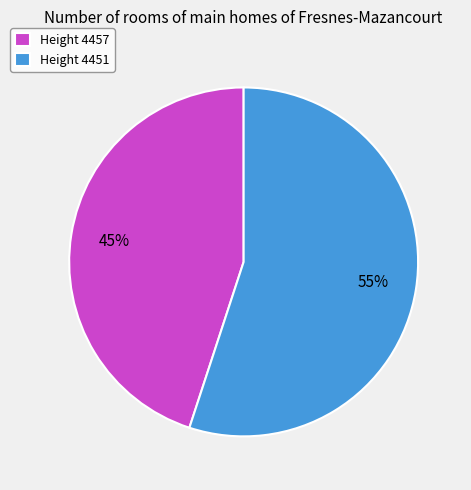

To the nearest percent, what is the difference between the largest and smallest slice percentages?

10%